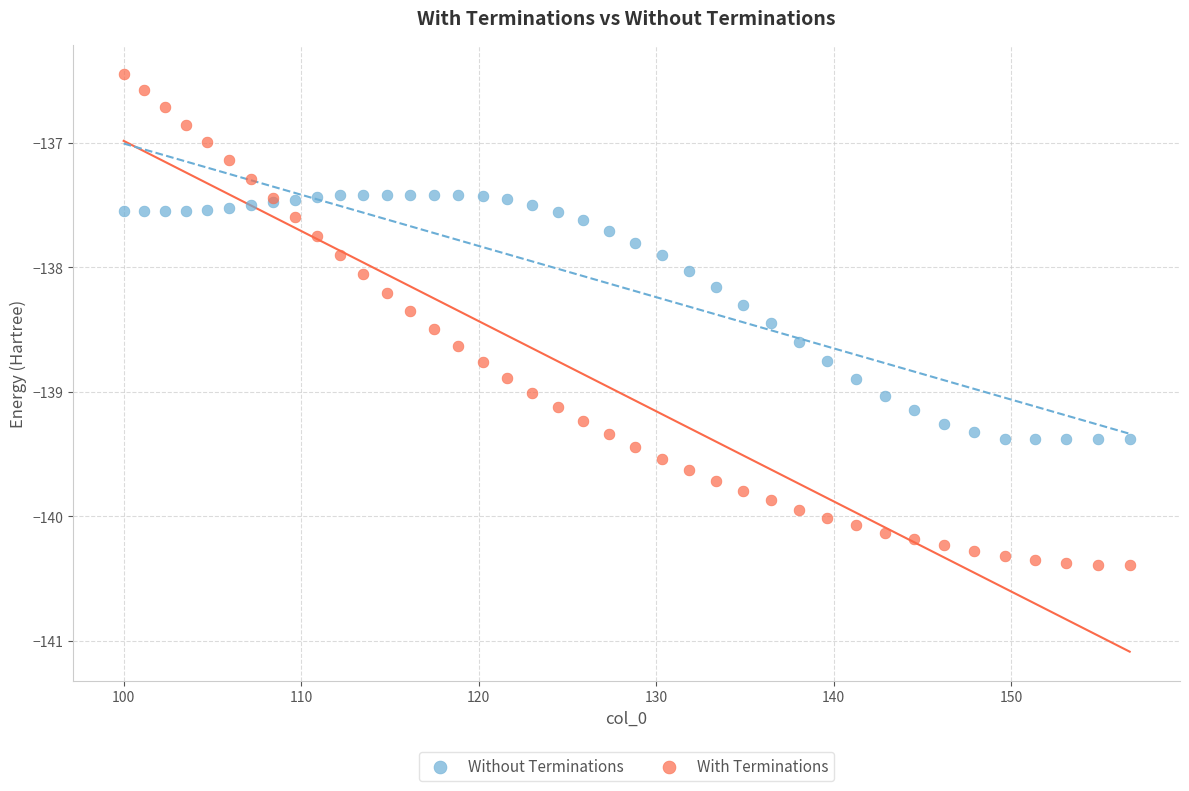

What is the X range (max minus min) for the scatter plot?

56.7